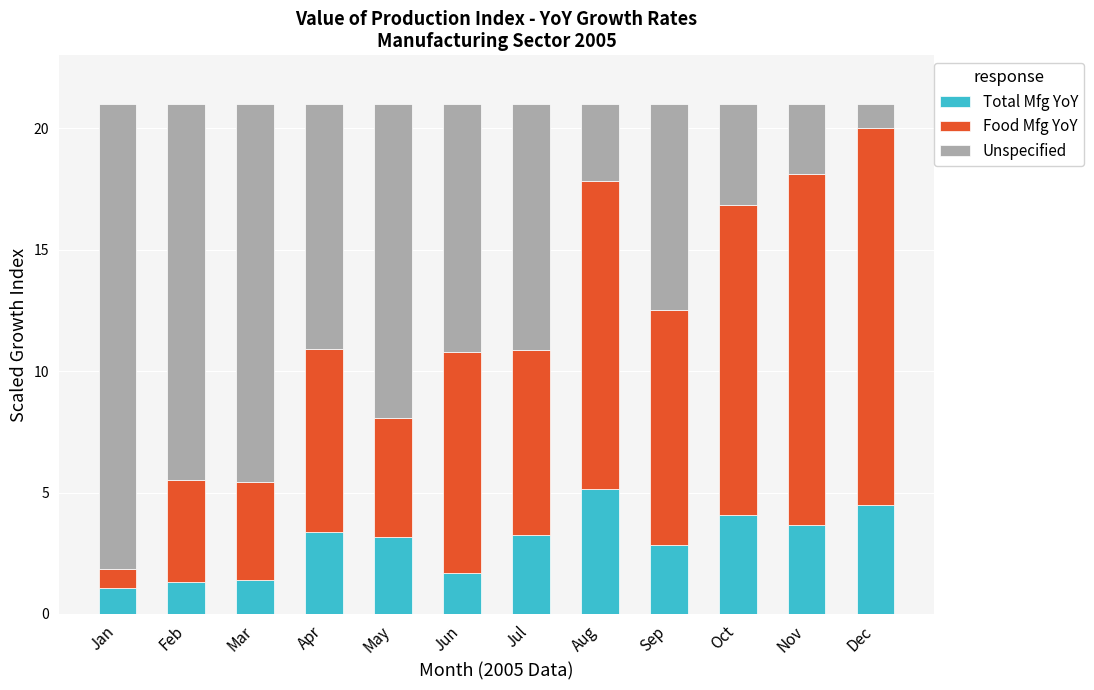

Is it true that Total Mfg YoY equals 2.9 at Sep?

True